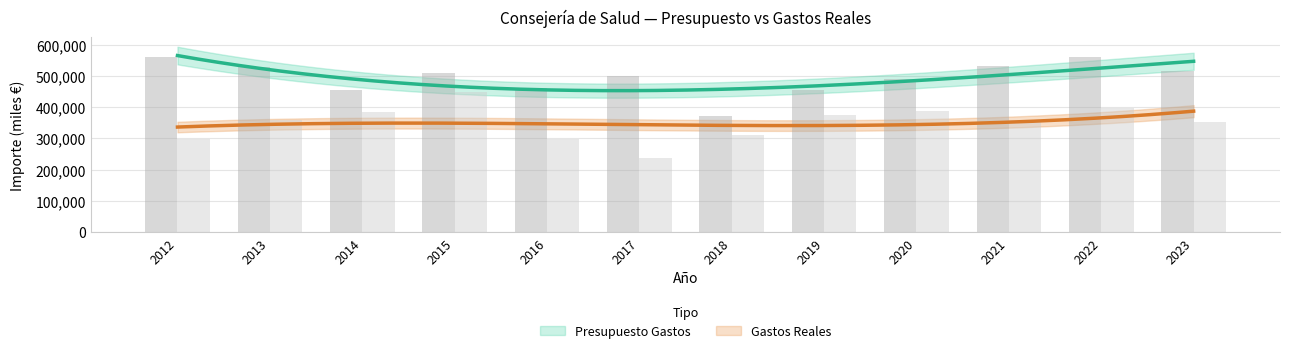

Which series changed the most between 2014 and 2022?

Presupuesto Gastos